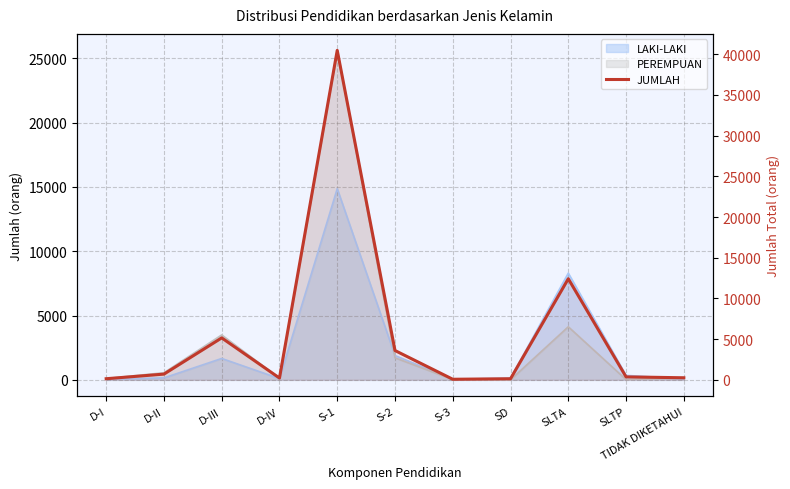

Which has a higher value, D-III or SD?

D-III